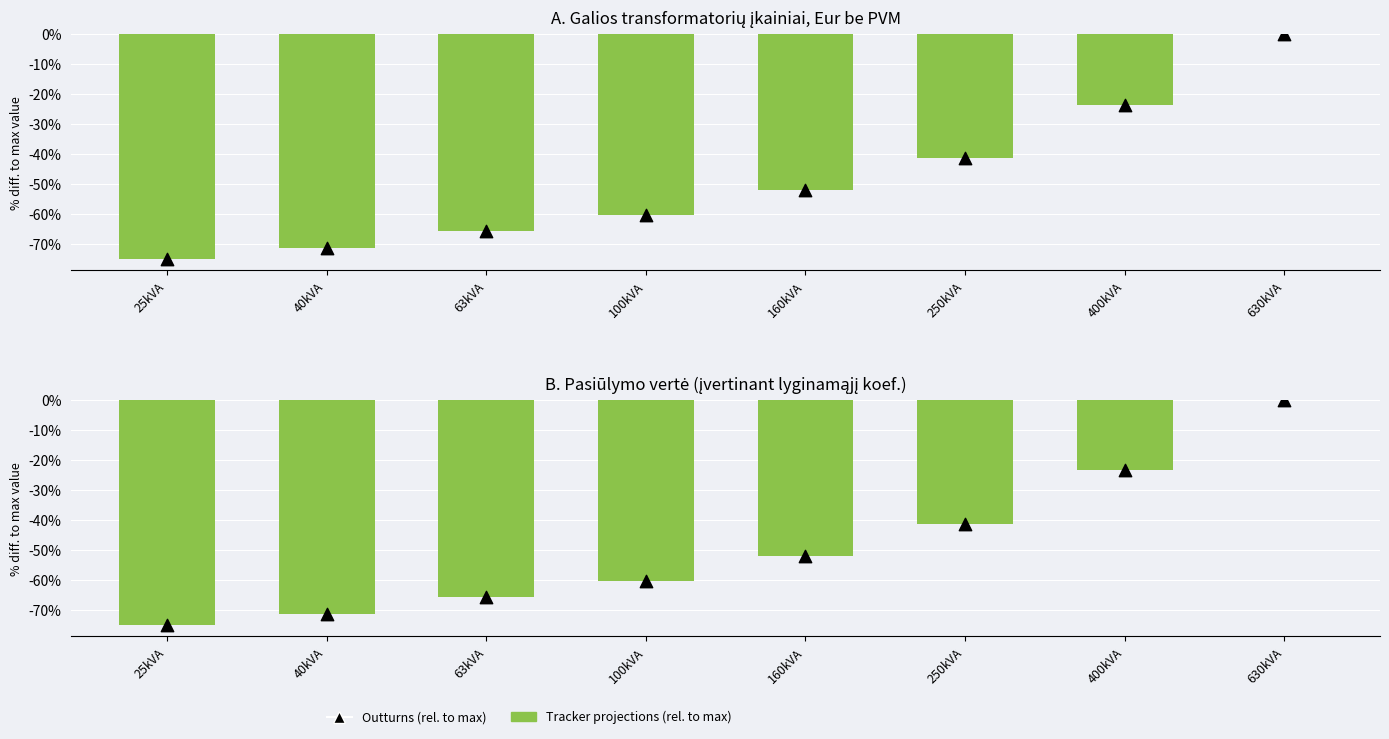

What is the total value across all series at 40kVA?

-142.8